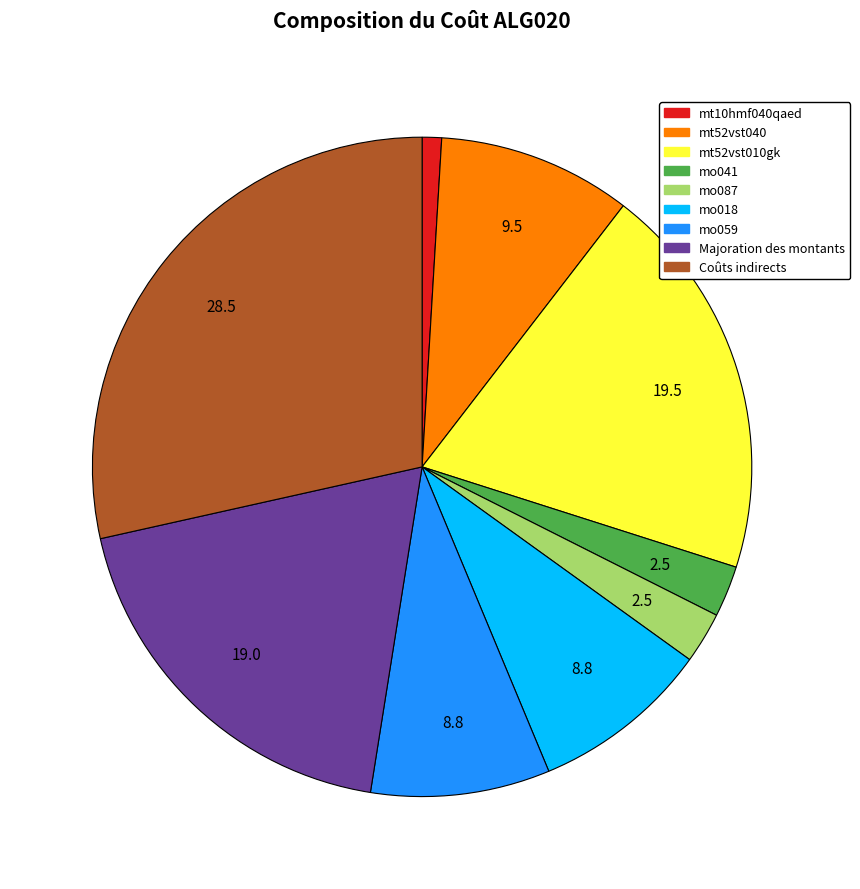

The mt10hmf040qaed slice represents 1% of the pie. True or false?

True